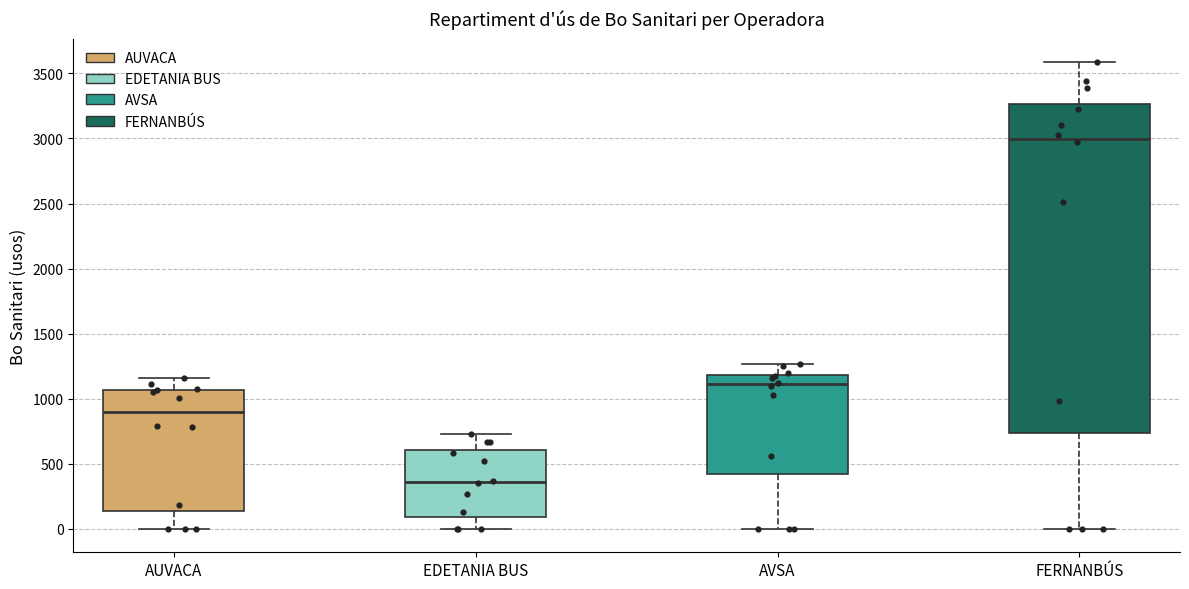

Reading left to right, transcribe this box plot: for each box, give where its median line is, the range the box spans, and where its two whiskers end, as read against the y-axis. The values are not printed on the chart, so give them approximately, as read against the axis.

AUVACA: median 900, box 150 to 1050, whiskers 0 to 1150
EDETANIA BUS: median 350, box 100 to 600, whiskers 0 to 750
AVSA: median 1100, box 400 to 1200, whiskers 0 to 1250
FERNANBÚS: median 3000, box 750 to 3250, whiskers 0 to 3600